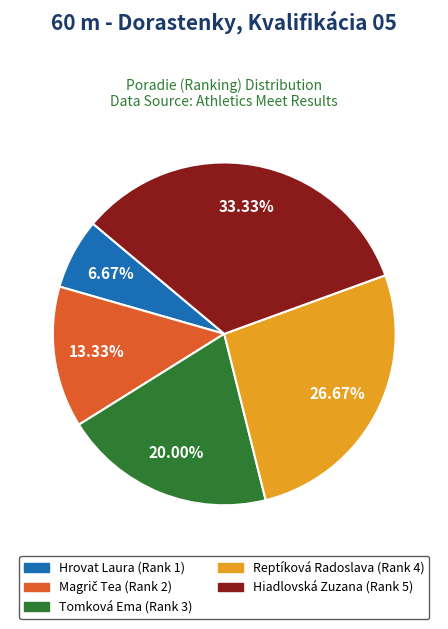

Approximately how many times larger is the value at Reptíková Radoslava compared to Tomková Ema?

1.3